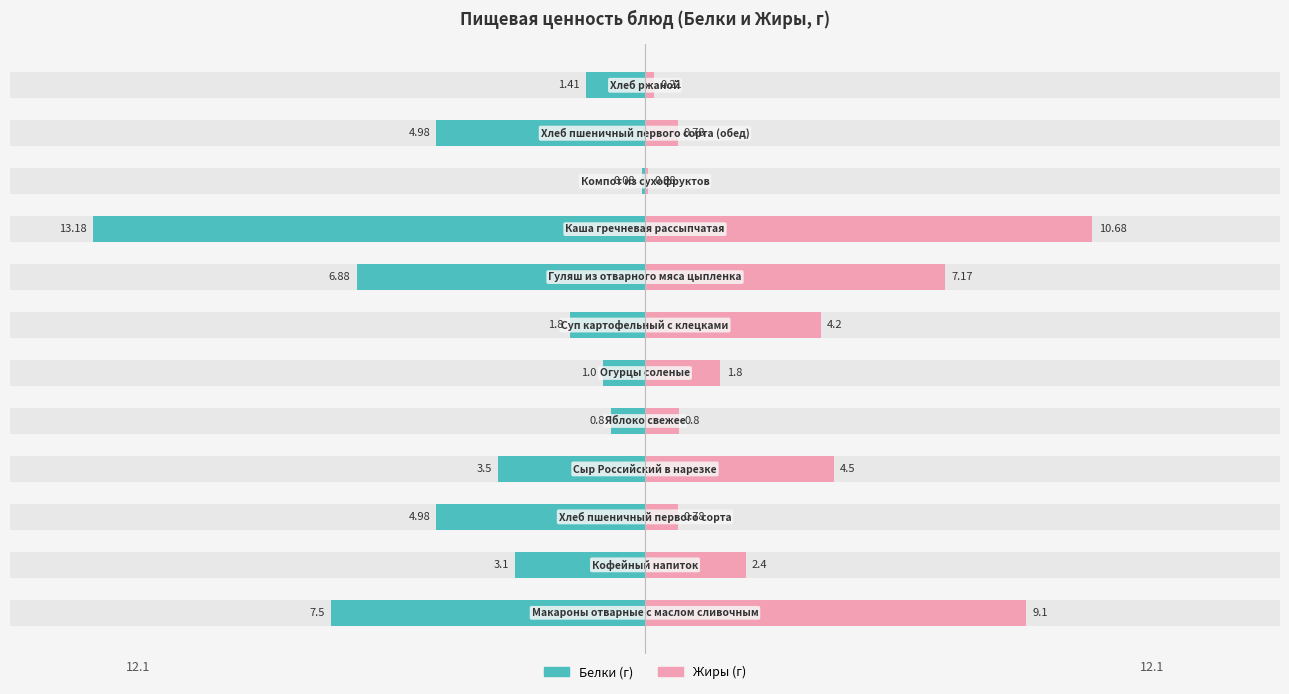

Reading right to left, extract all data points from this chart.

Белки: -1.4	-5.0	-0.1	-13.2	-6.9	-1.8	-1.0	-0.8	-3.5	-5.0	-3.1	-7.5
Жиры: 0.2	0.8	0.1	10.7	7.2	4.2	1.8	0.8	4.5	0.8	2.4	9.1